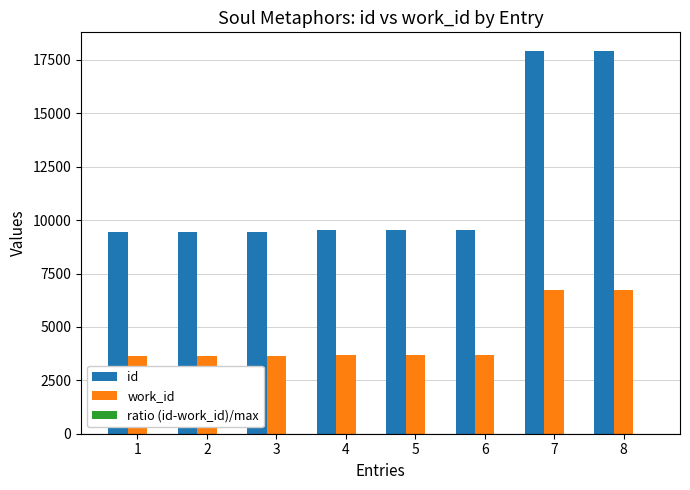

Are the bars horizontal?

No